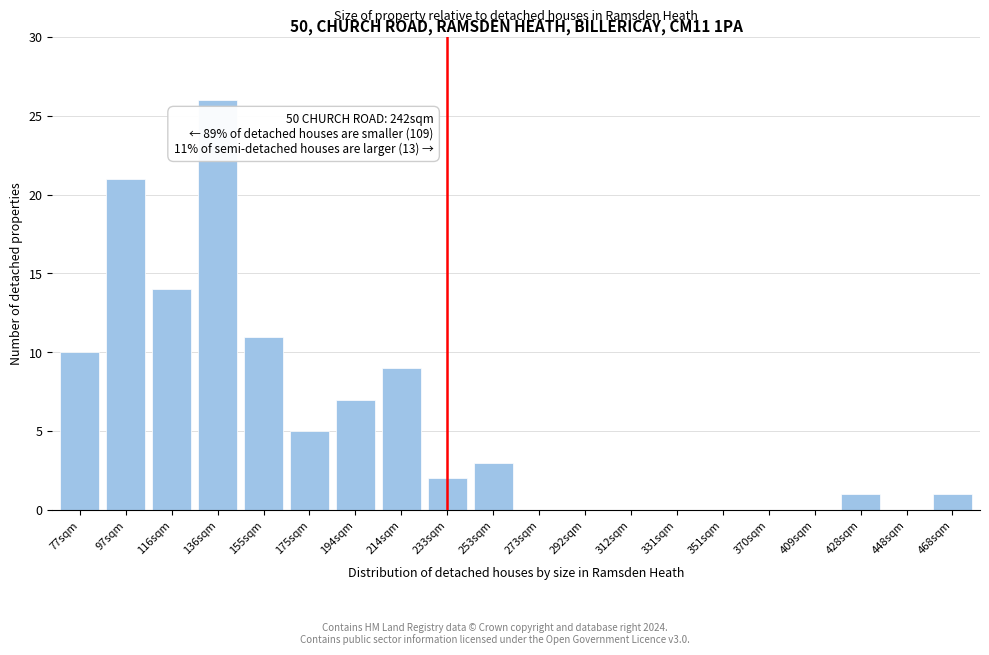

Reading right to left, list all the values displayed in this chart.

468sqm=1	448sqm=0	428sqm=1	409sqm=0	370sqm=0	351sqm=0	331sqm=0	312sqm=0	292sqm=0	273sqm=0	253sqm=3	233sqm=2	214sqm=9	194sqm=7	175sqm=5	155sqm=11	136sqm=26	116sqm=14	97sqm=21	77sqm=10